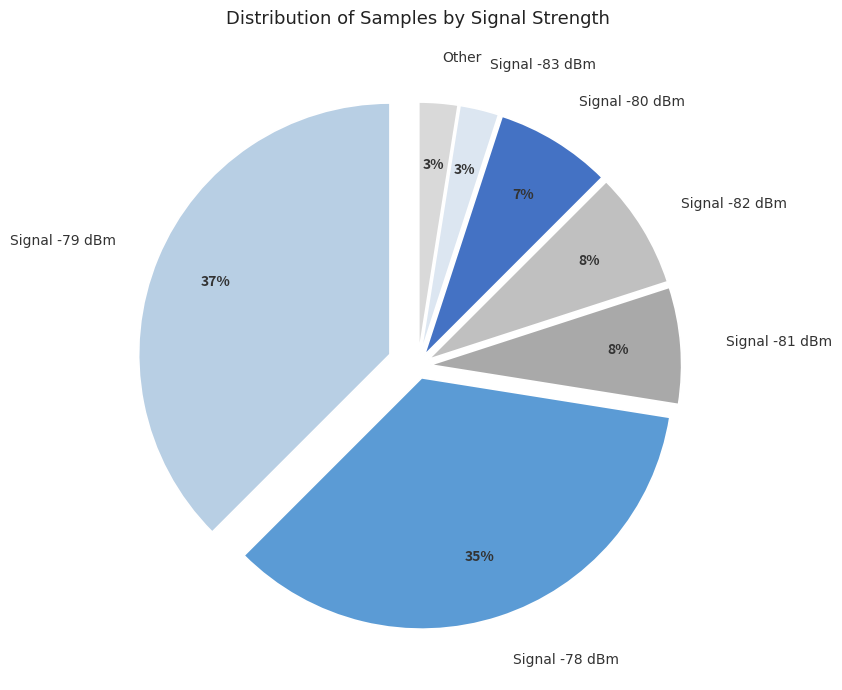

To the nearest percent, what portion does 2 represent?

3%